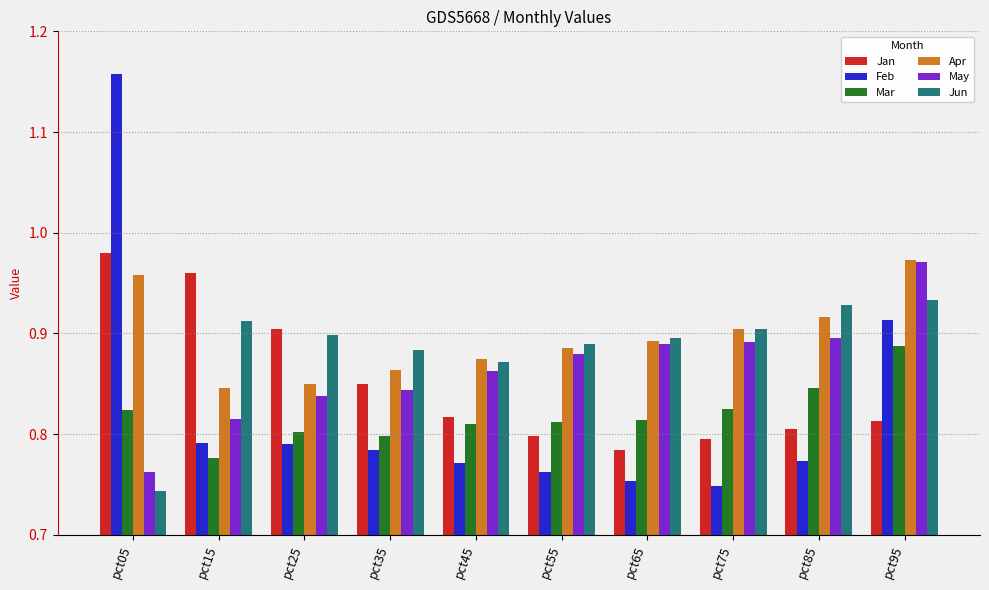

What is the sum of the Mar values at pct55 and pct65?

1.6